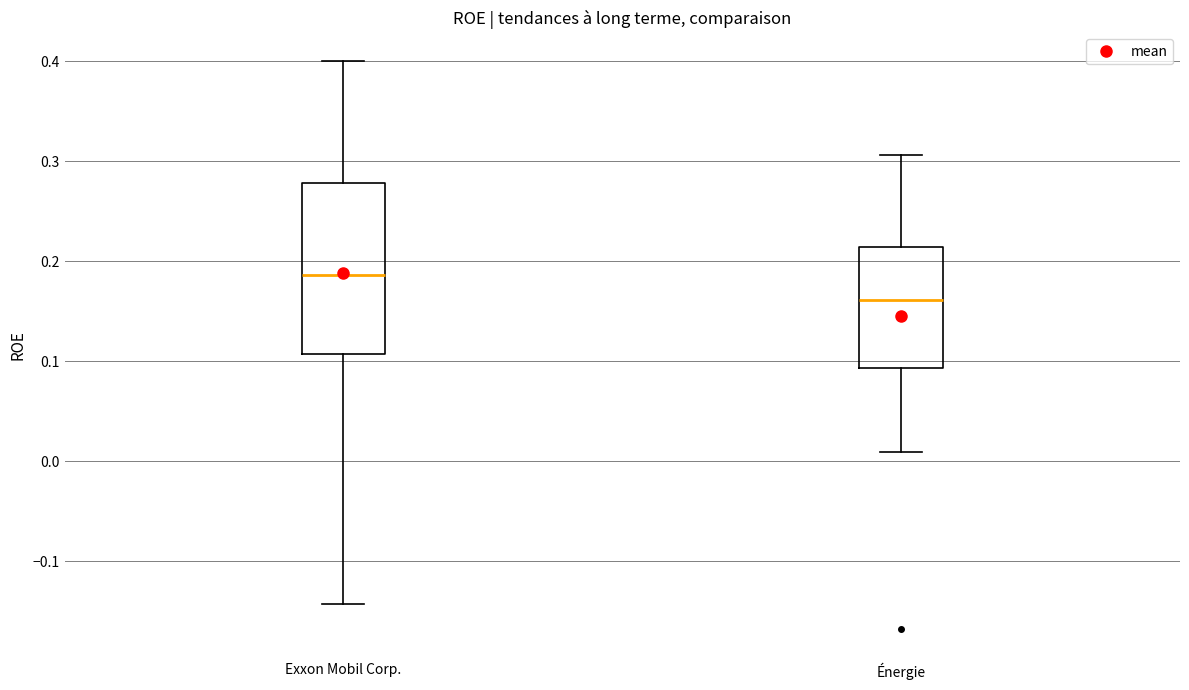

Reading left to right, transcribe this box plot: for each box, give where its median line is, the range the box spans, and where its two whiskers end, as read against the y-axis. The values are not printed on the chart, so give them approximately, as read against the axis.

Exxon Mobil Corp.: median 0.19, box 0.11 to 0.28, whiskers -0.14 to 0.40
Énergie: median 0.16, box 0.09 to 0.21, whiskers 0.01 to 0.31